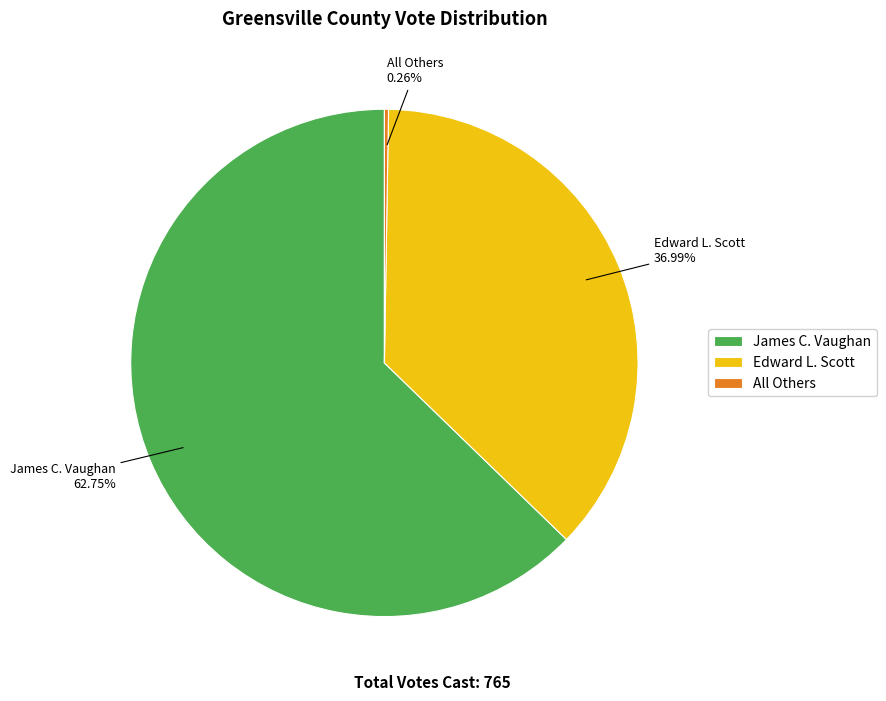

What is the ratio of the value at Edward L. Scott to the value at James C. Vaughan?

0.6